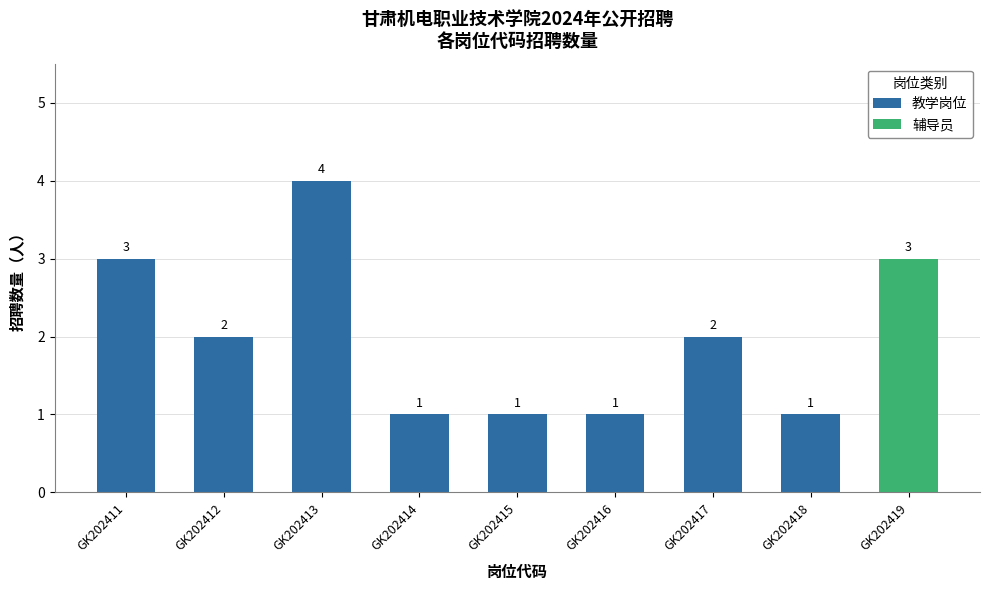

Does the chart contain any negative values?

No